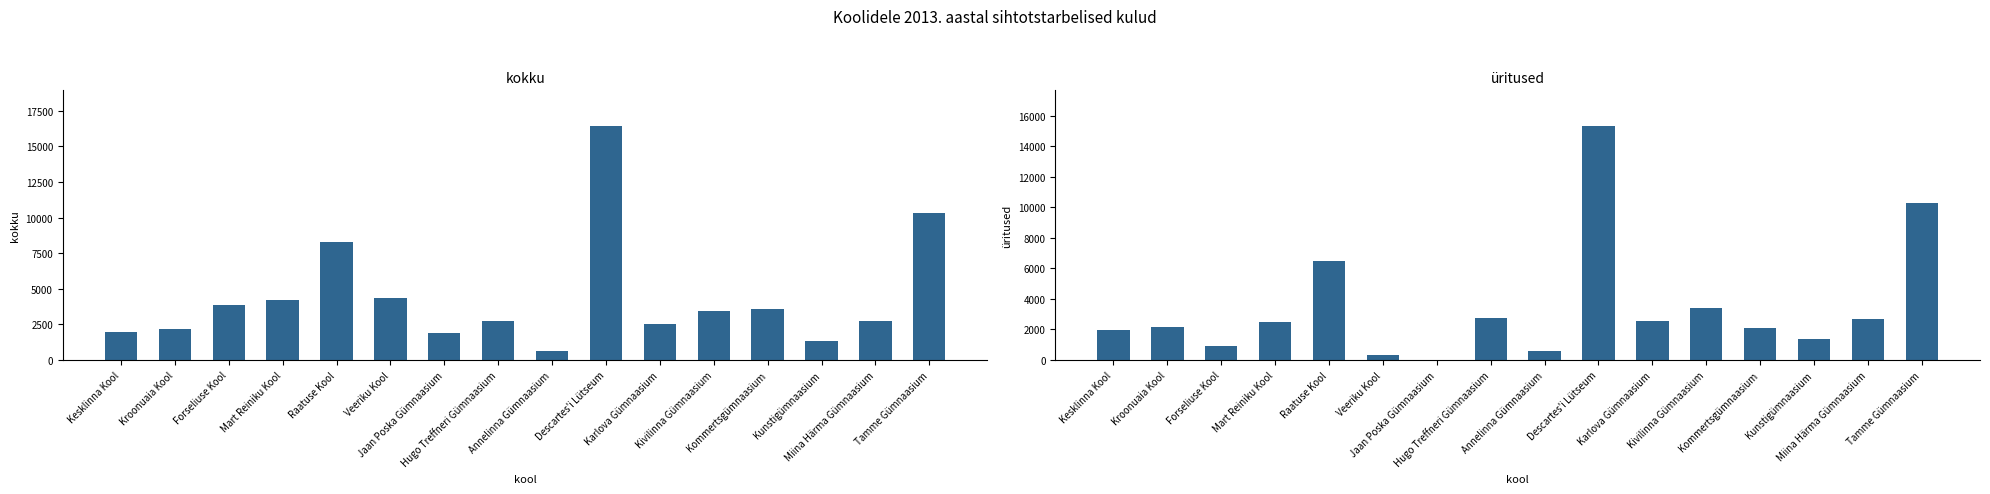

Count the number of data series in this chart.

2